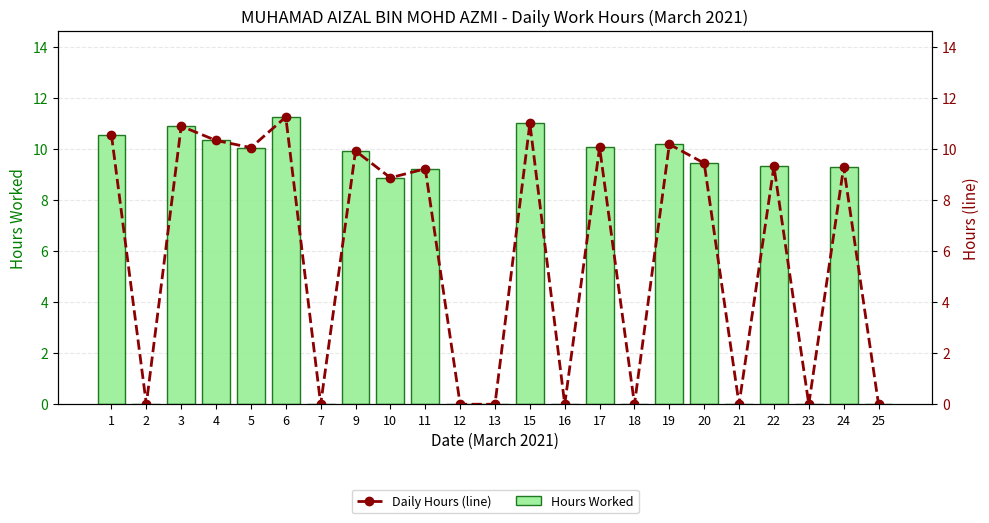

Is the value of Daily Hours (line) at 4 greater than the value of Hours Worked at 5?

Yes